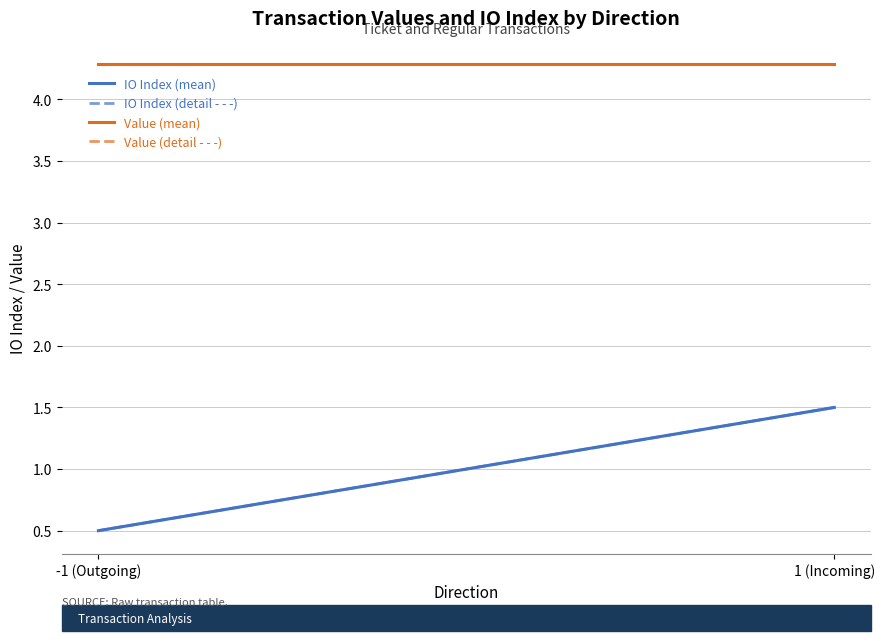

What is the approximate value of IO Index (detail - - -) at -1 (Outgoing)?

0.5